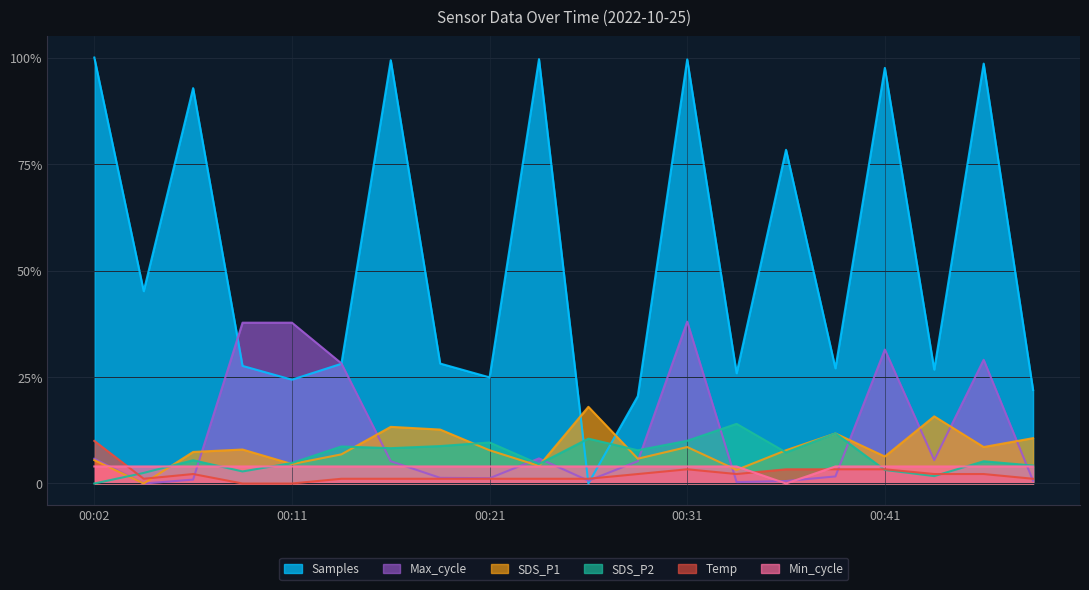

True or false: Min_cycle has more than 1 interior local peaks.

False